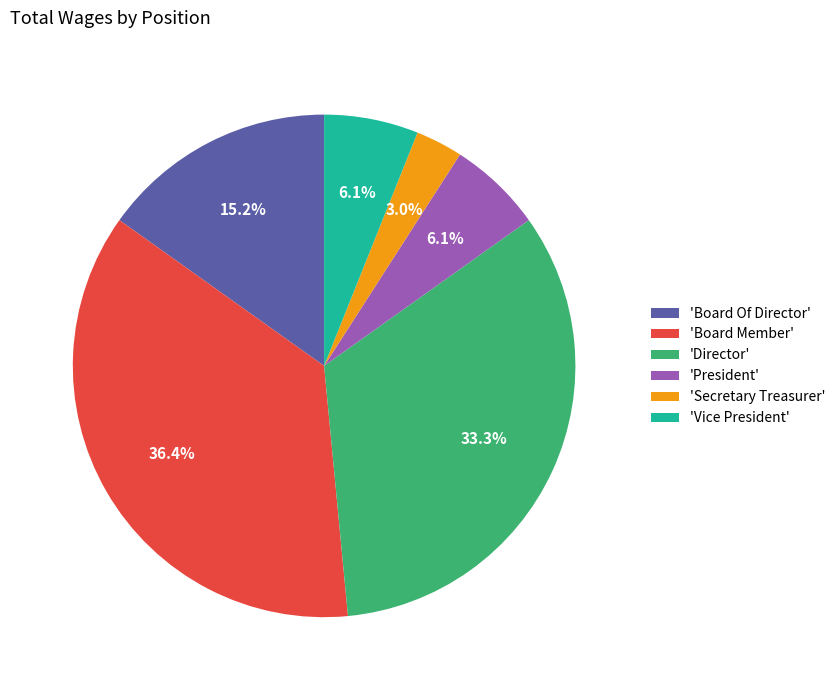

Which category has the biggest portion of the pie?

'Board Member'